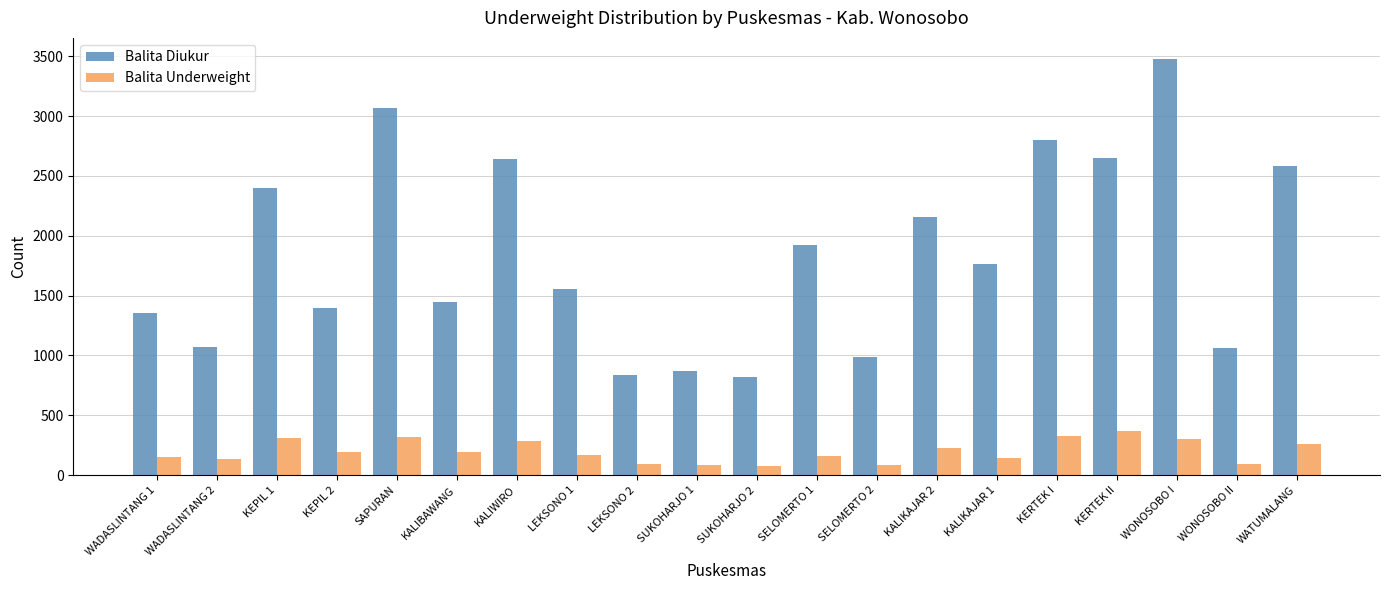

How many data points does each series have?

20